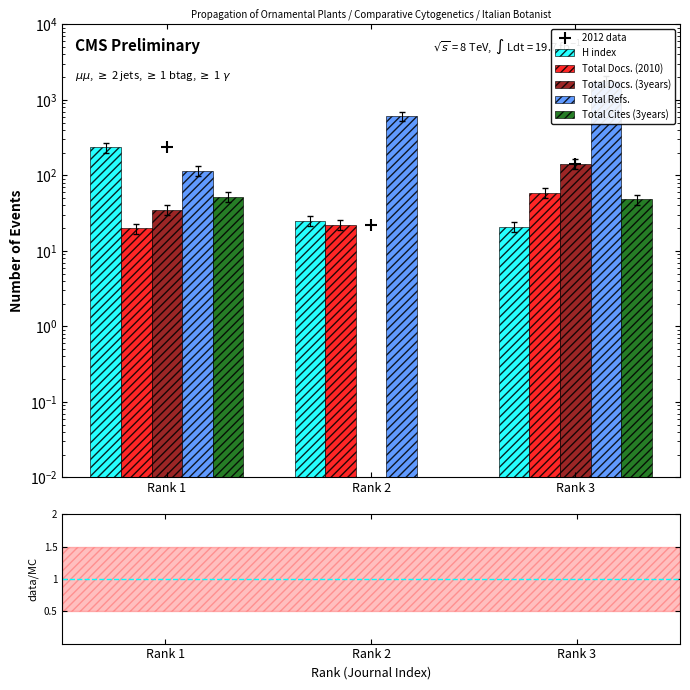

List the series in order of their peak value, lowest first.

Total Cites (3years), Total Docs. (2010), Total Docs. (3years), 2012 data, H index, Total Refs.